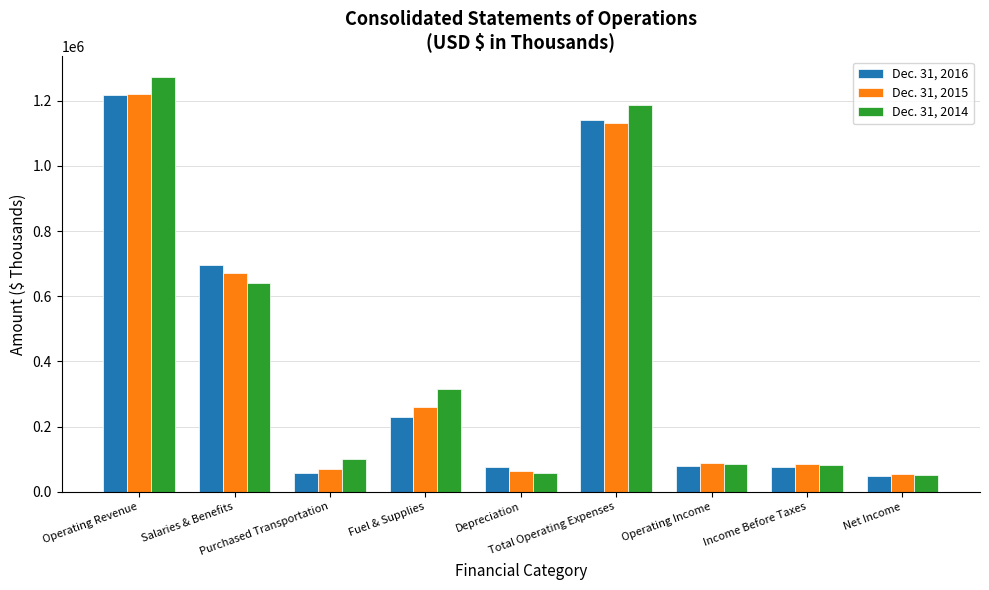

List the series in order of their peak value, highest first.

Dec. 31, 2014, Dec. 31, 2015, Dec. 31, 2016